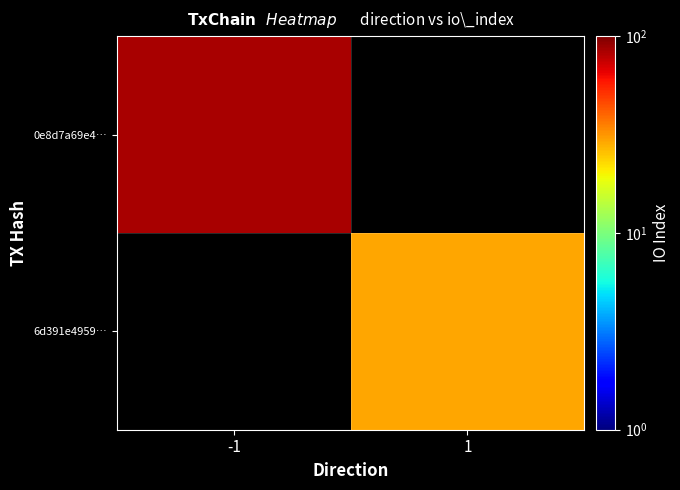

How many positive values does the 6d391e4959… series have?

1